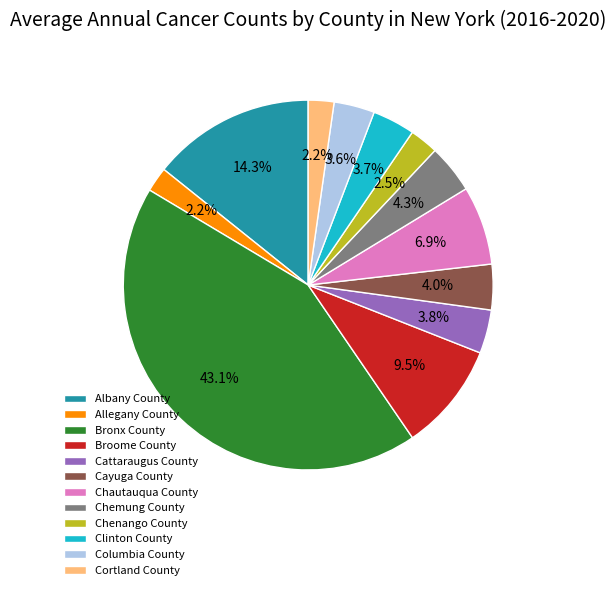

Is it true that Cattaraugus County is 18% of the pie?

False